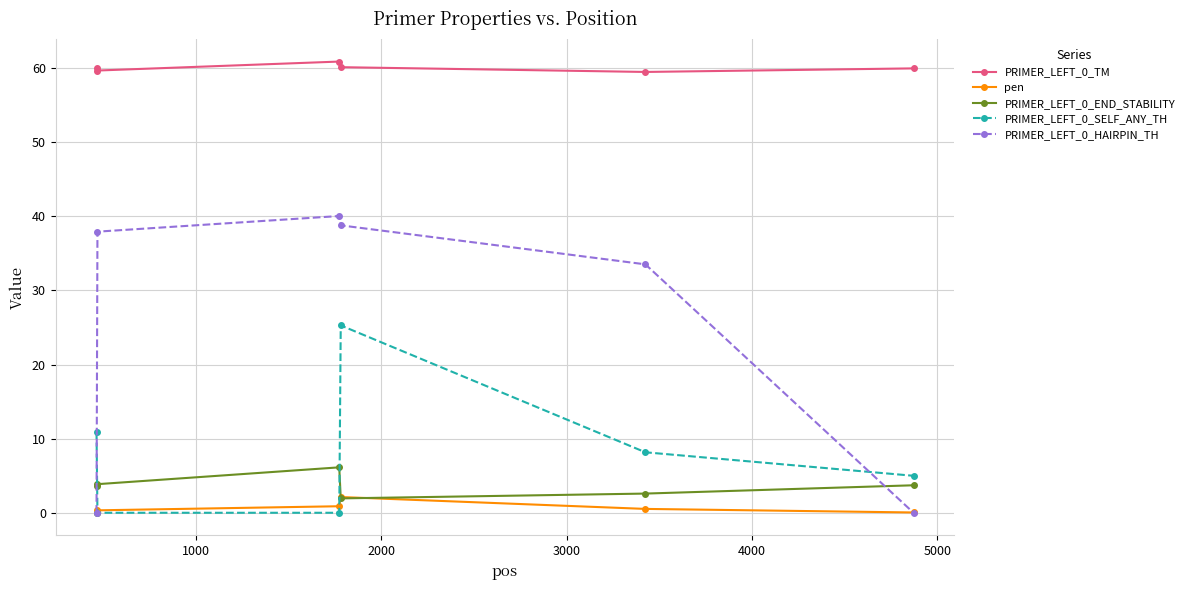

How many series are shown in this chart?

5